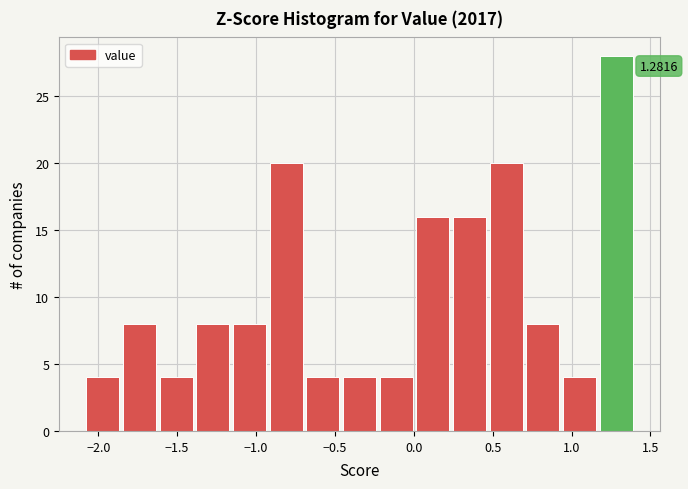

Which range on the x-axis has the tallest bar?

1.15 to 1.40